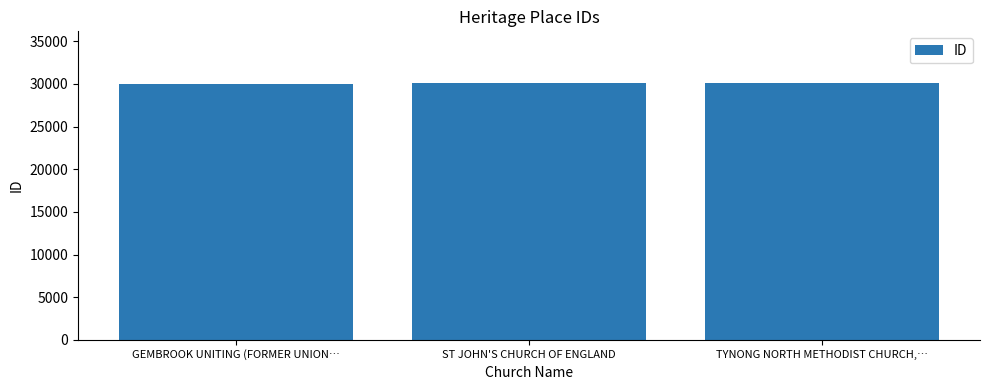

What is the label of the 2nd bar from the left?

ST JOHN'S CHURCH OF ENGLAND